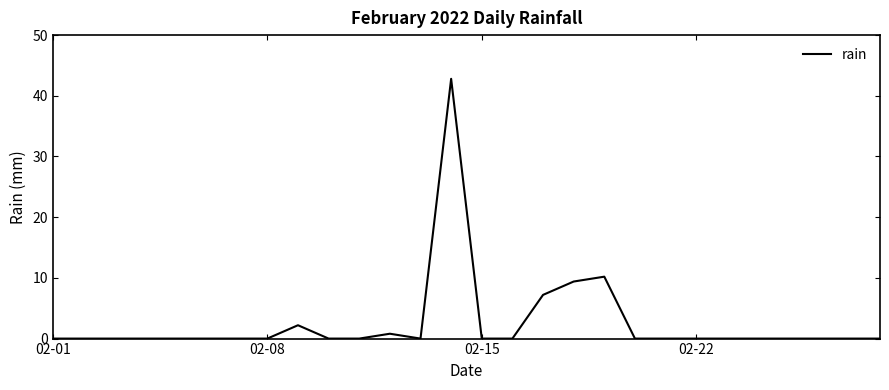

What is the maximum value shown in the chart?

42.8